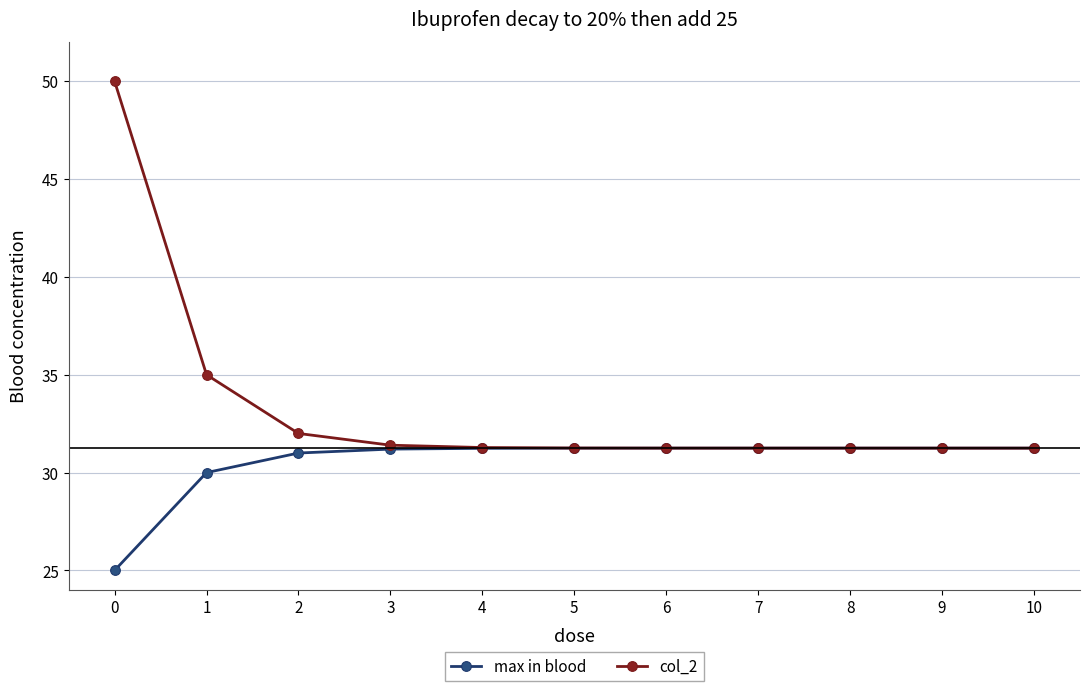

How many lines are shown in the chart?

2